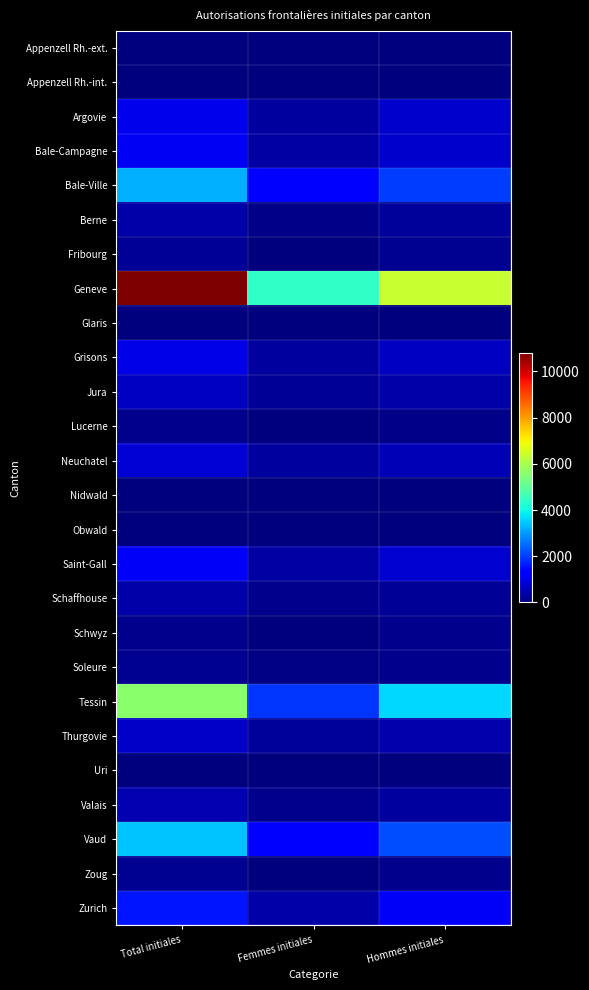

At which category does the chart reach its minimum across all series?

Femmes initiales